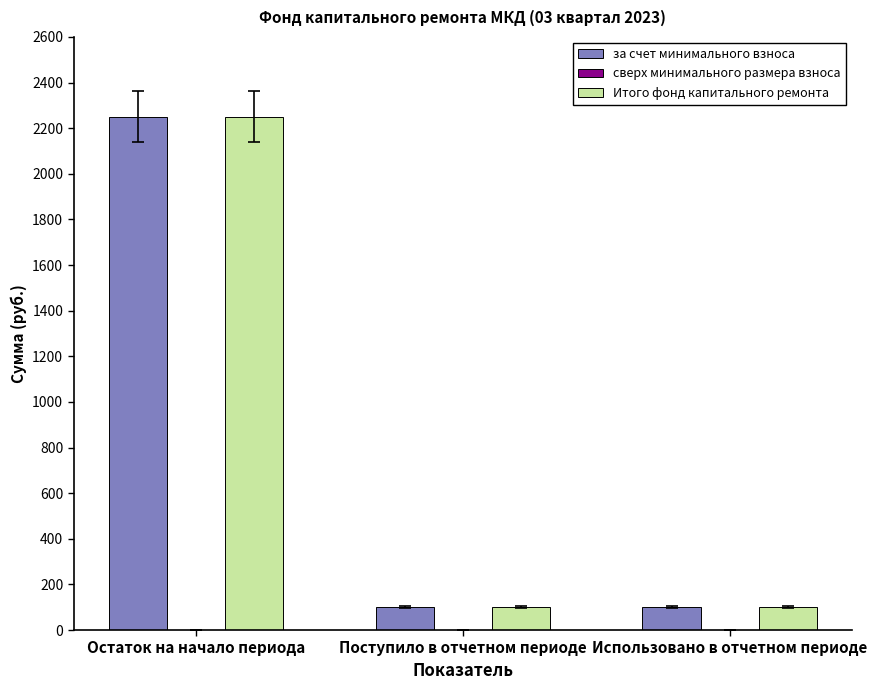

What is the approximate value of за счет минимального взноса at Поступило в отчетном периоде?

101.7